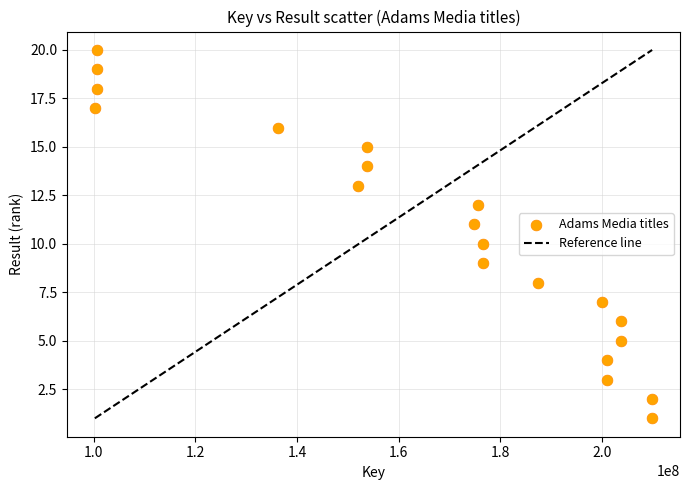

What is the range of Y values (max minus min)?

19